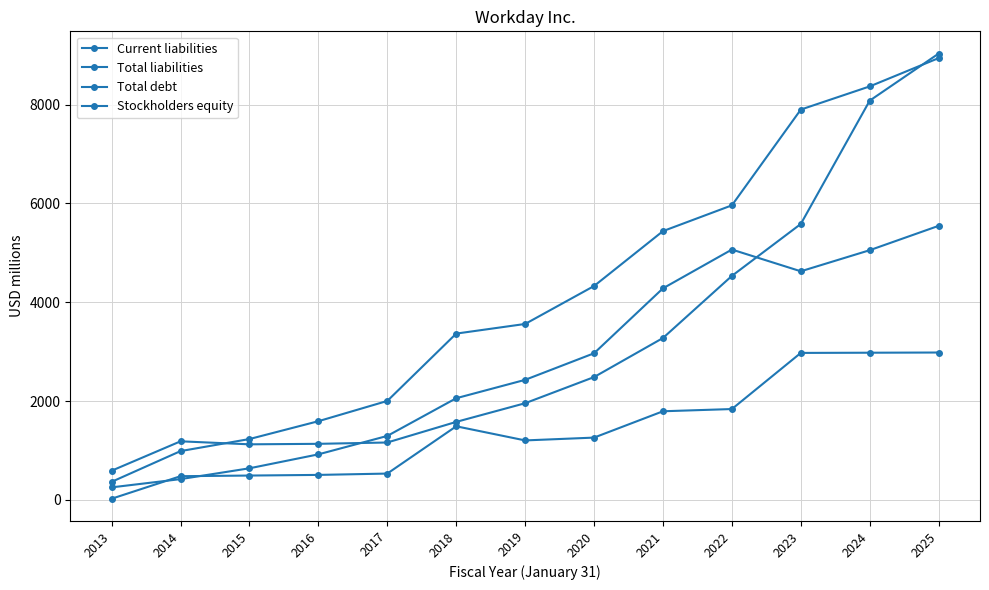

Does the chart have visible grid lines?

Yes